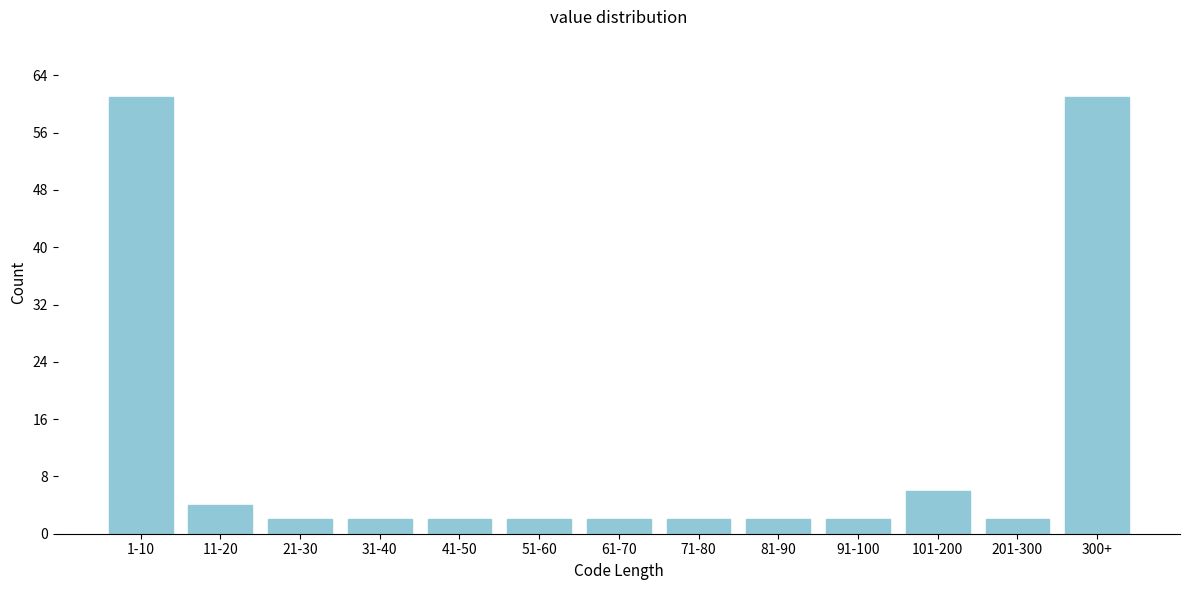

Reading right to left, transcribe all the data shown in this chart.

300+=61	201-300=2	101-200=6	91-100=2	81-90=2	71-80=2	61-70=2	51-60=2	41-50=2	31-40=2	21-30=2	11-20=4	1-10=61